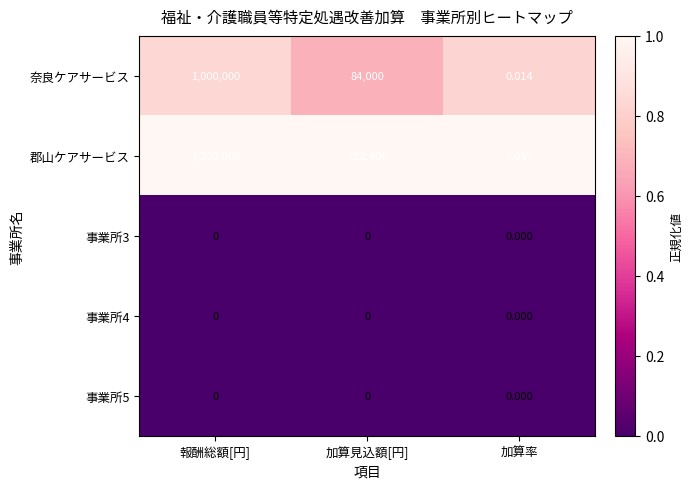

Which series has the largest range (max minus min)?

郡山ケアサービス